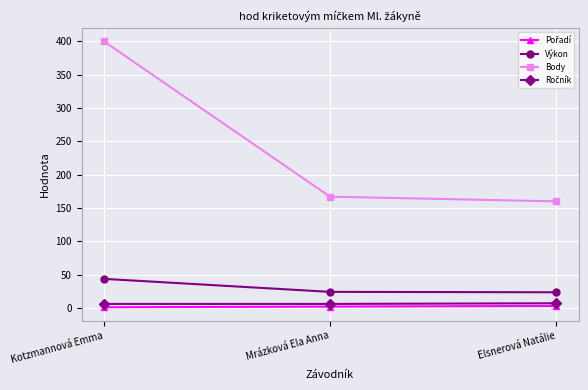

Which label corresponds to the largest value in the chart?

Kotzmannová Emma